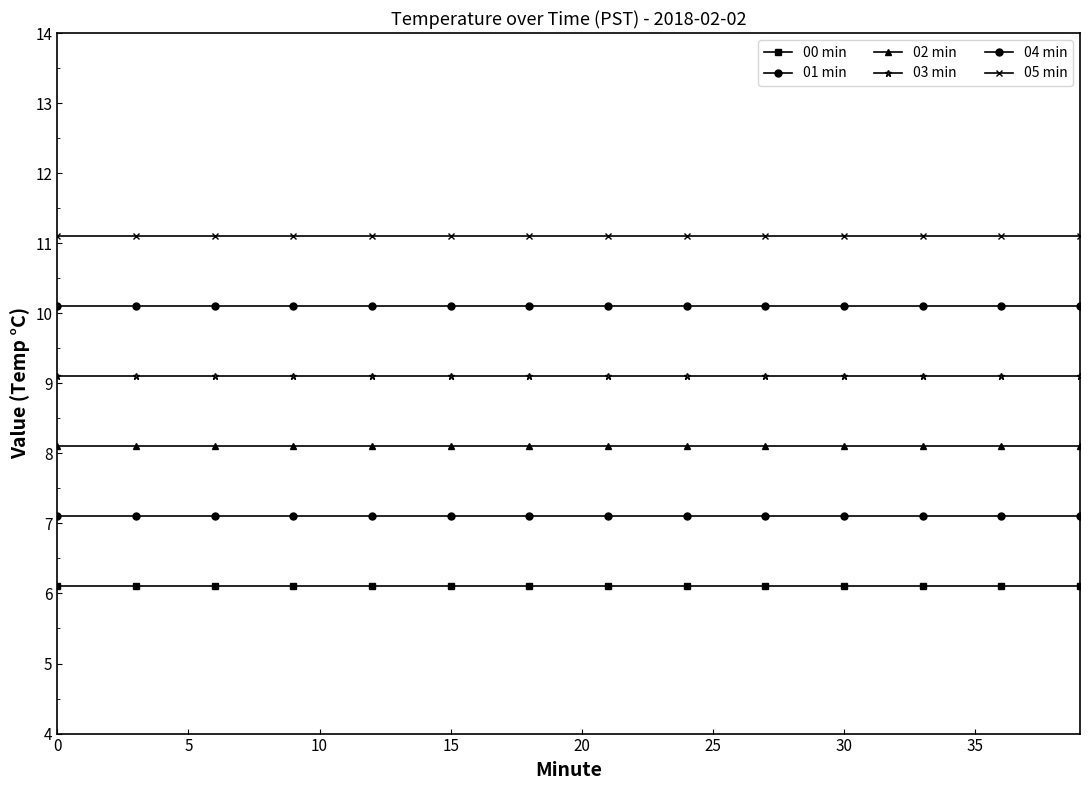

How many distinct data groups are displayed?

6